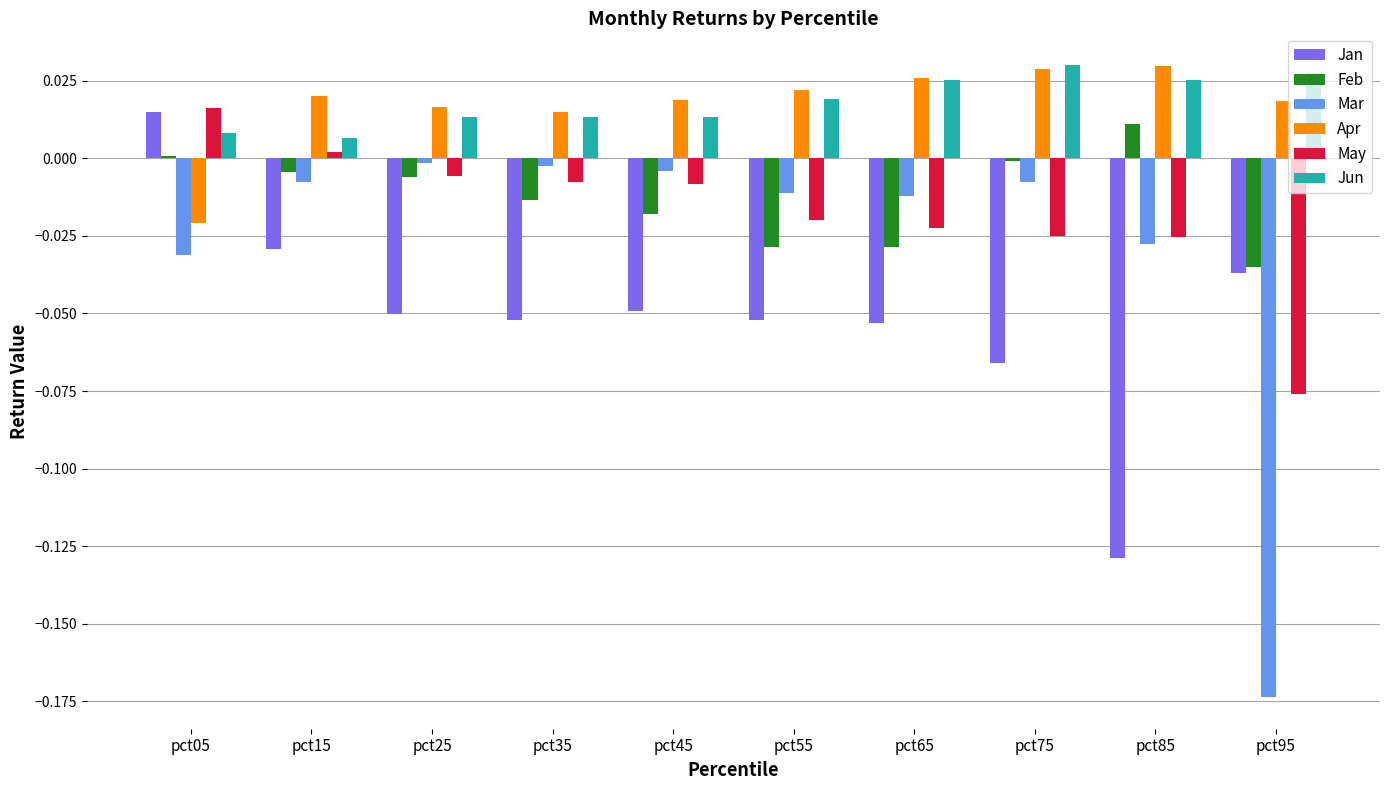

Is the value of Feb at pct75 greater than the value of May at pct95?

Yes